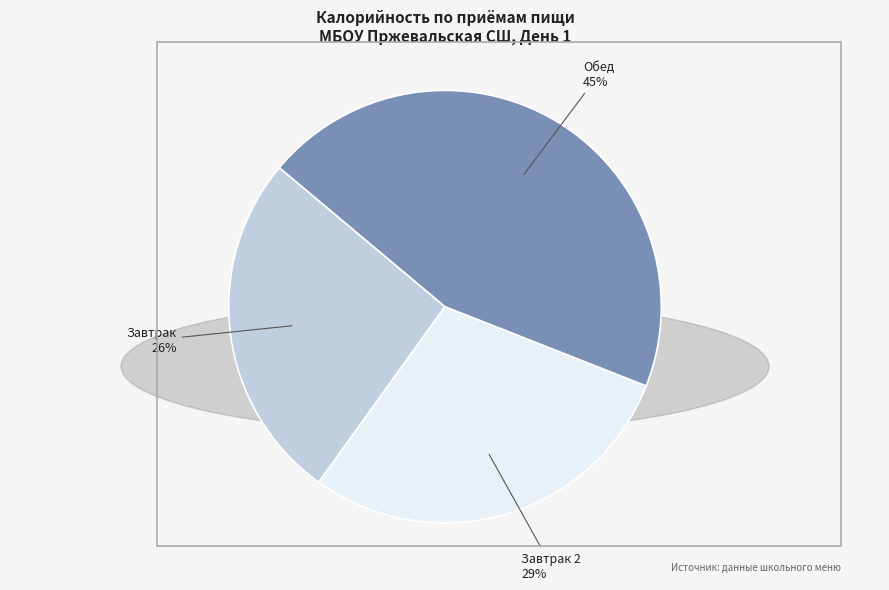

What percentage is the Обед slice, to the nearest percent?

45%